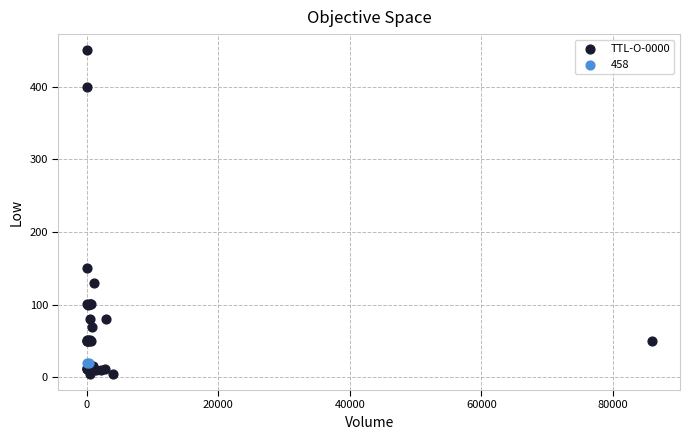

What are all the series names shown in the legend?

TTL-O-0000, 458